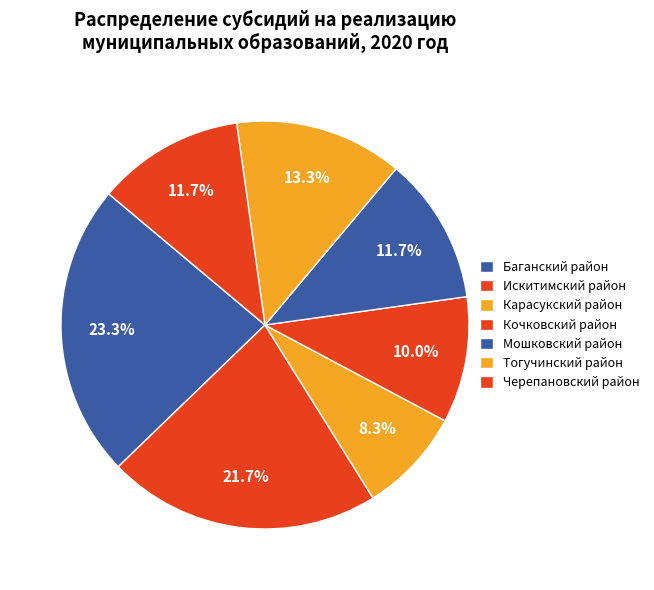

What is the ratio of the value at Мошковский район to the value at Искитимский район?

0.5